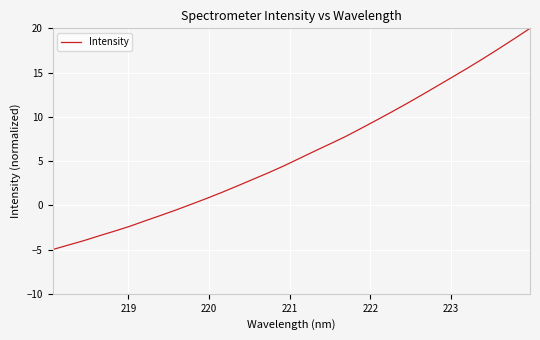

What is the difference between the maximum and minimum values?

25.0